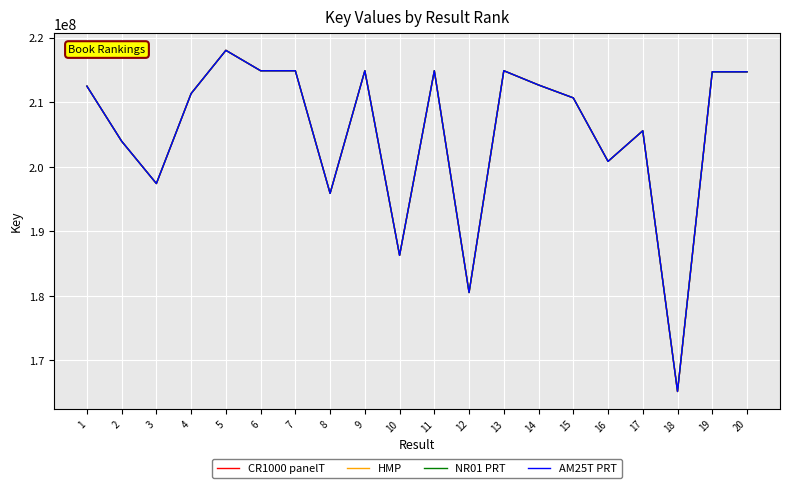

The value of NR01 PRT at 3 is 197387170. True or false?

True